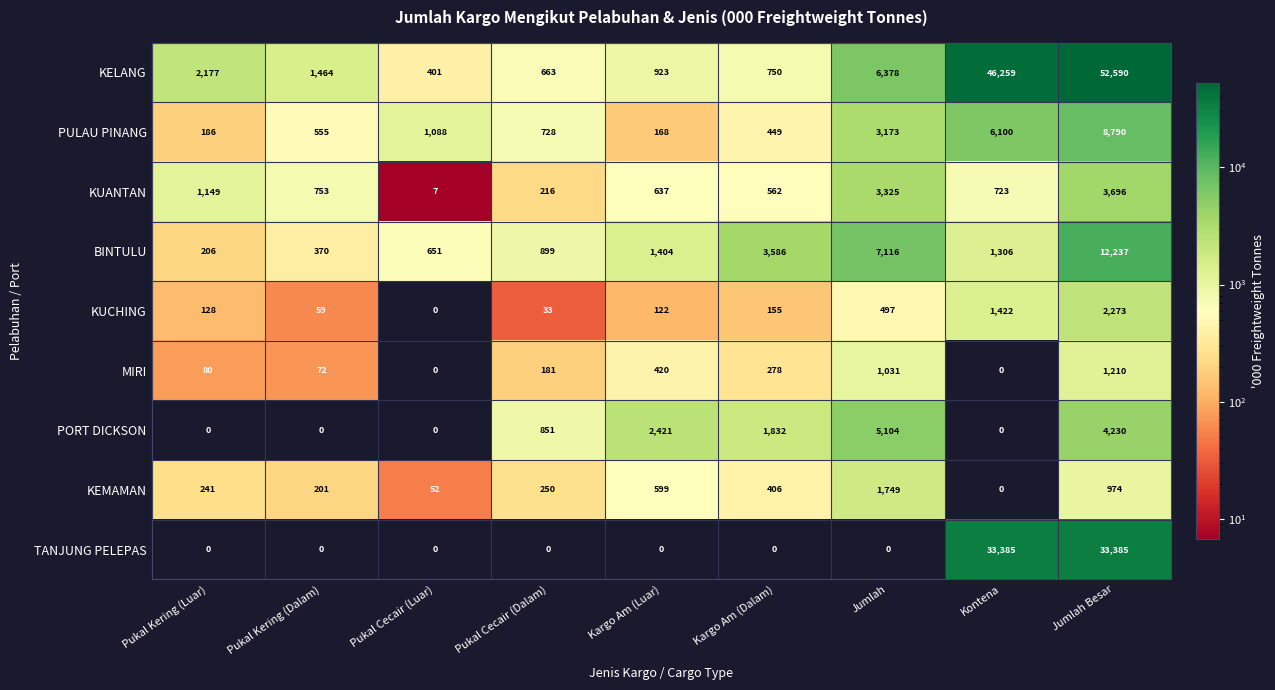

At how many categories does at least one series exceed 24307?

2